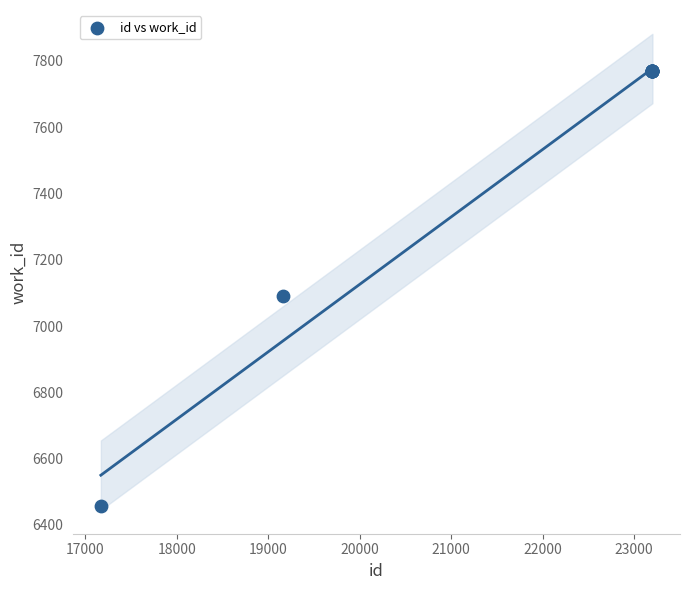

What Y value in the scatter plot is closest to 7114?

7092